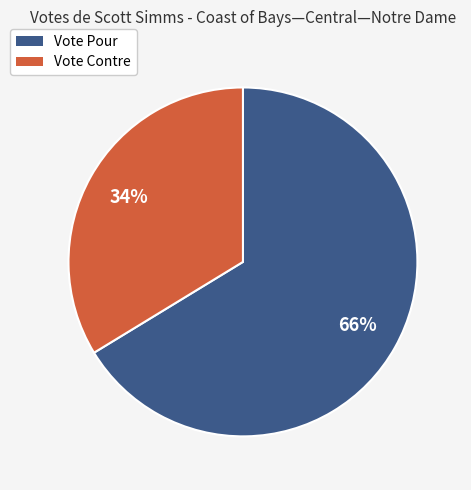

Rank the categories by value from lowest to highest.

Vote Contre, Vote Pour